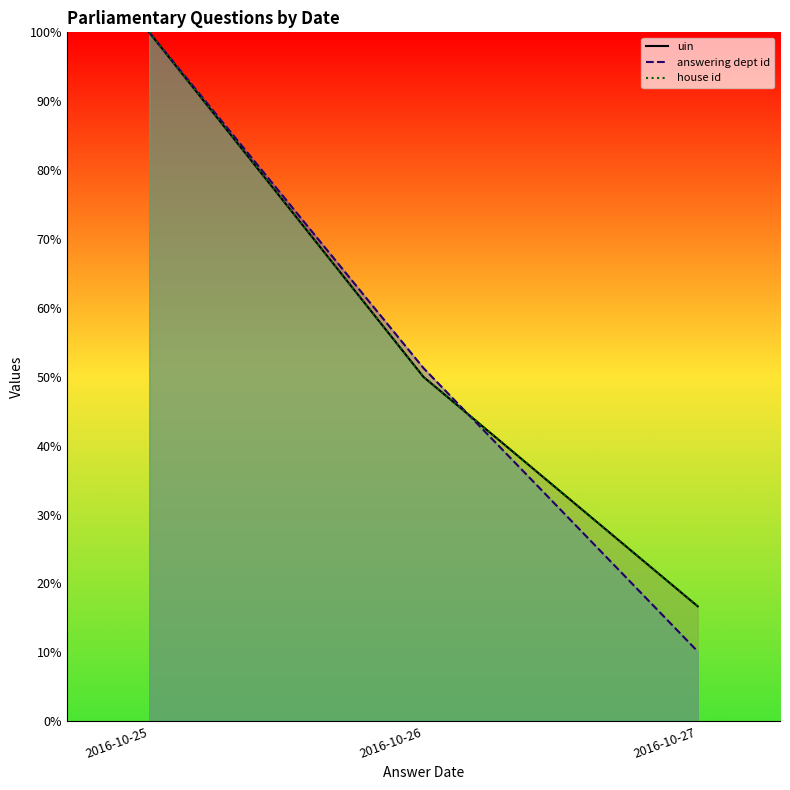

Between 2016-10-25 and 2016-10-26, which series saw the biggest shift?

uin